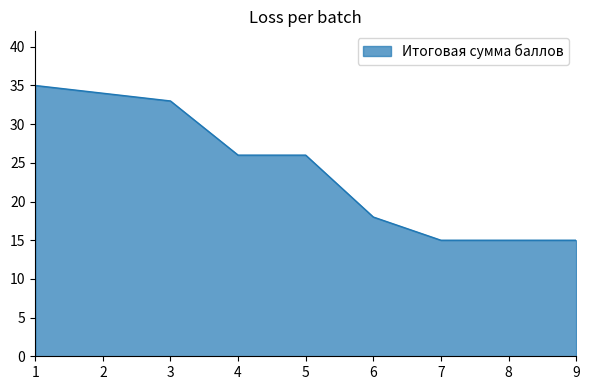

The chart shows a value of 33 at 3. True or false?

True